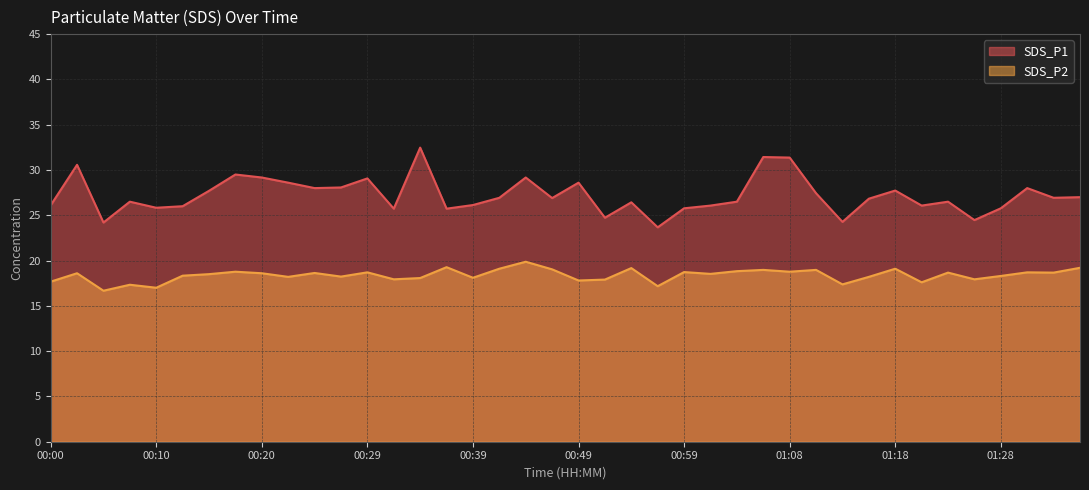

Reading left to right, list all the values displayed in this chart.

SDS_P1: 26.1	30.6	24.2	26.5	25.8	26.0	27.7	29.5	29.2	28.6	28.0	28.1	29.1	25.7	32.5	25.7	26.1	26.9	29.2	26.9	28.6	24.7	26.4	23.7	25.8	26.1	26.5	31.4	31.4	27.4	24.3	26.8	27.7	26.1	26.5	24.5	25.8	28.0	26.9	27.0
SDS_P2: 17.7	18.6	16.7	17.3	17.0	18.3	18.5	18.8	18.6	18.2	18.6	18.2	18.7	17.9	18.1	19.3	18.1	19.1	19.9	19.0	17.8	17.9	19.2	17.2	18.7	18.5	18.8	19.0	18.8	19.0	17.4	18.2	19.1	17.6	18.7	17.9	18.3	18.7	18.7	19.2